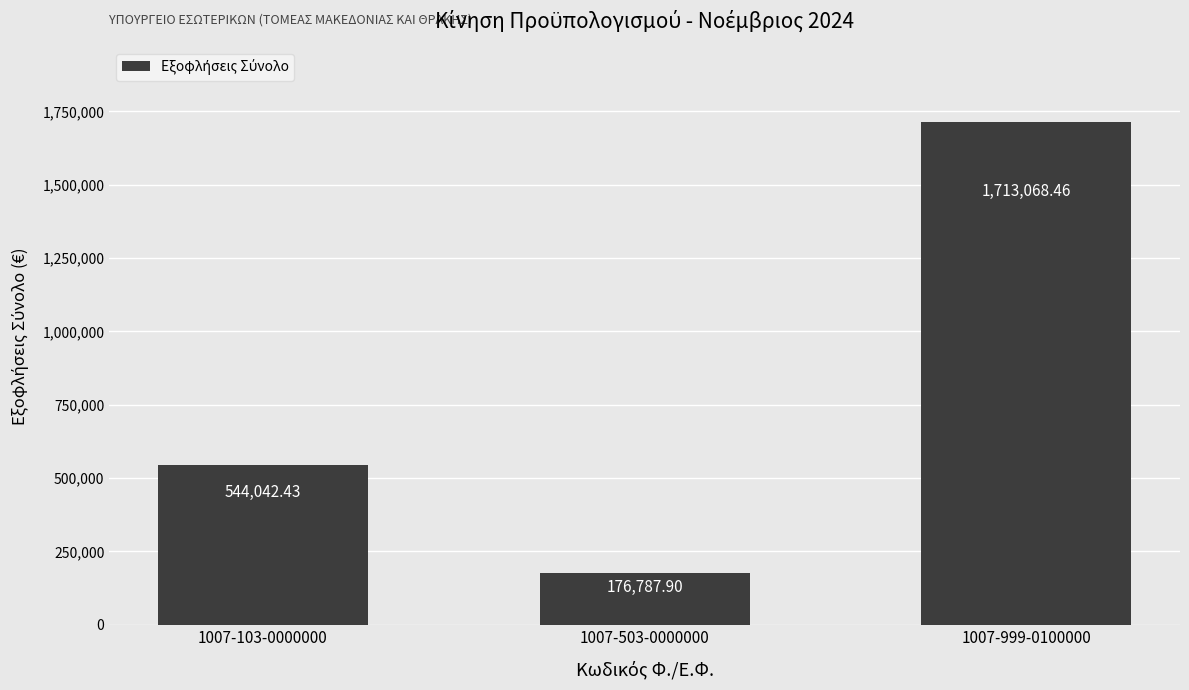

At which label does the data first exceed 544042?

1007-103-0000000